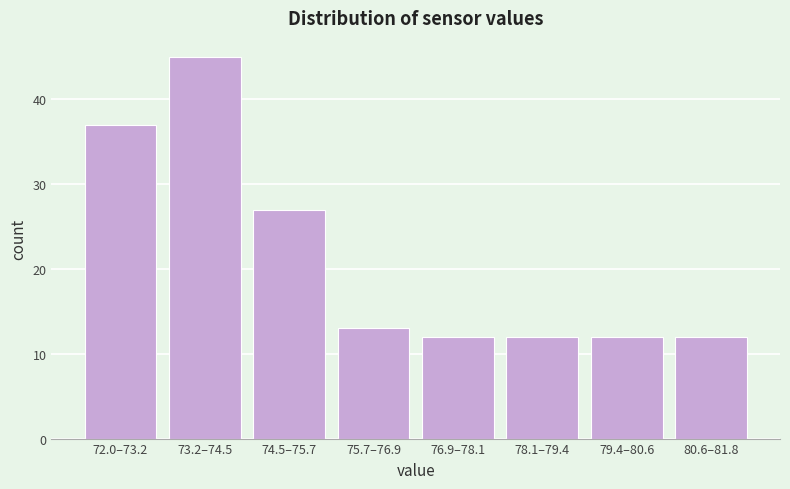

Reading left to right, list all the values displayed in this chart.

72.0–73.2=37	73.2–74.5=45	74.5–75.7=27	75.7–76.9=13	76.9–78.1=12	78.1–79.4=12	79.4–80.6=12	80.6–81.8=12